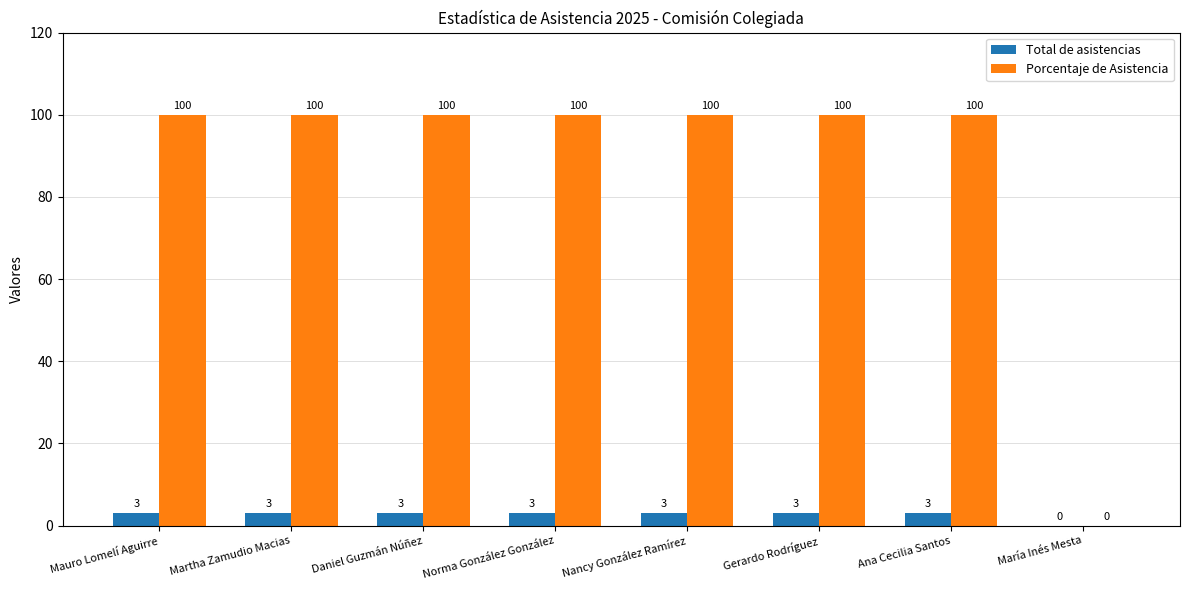

What is the approximate value of Total de asistencias at Martha Zamudio Macias?

3